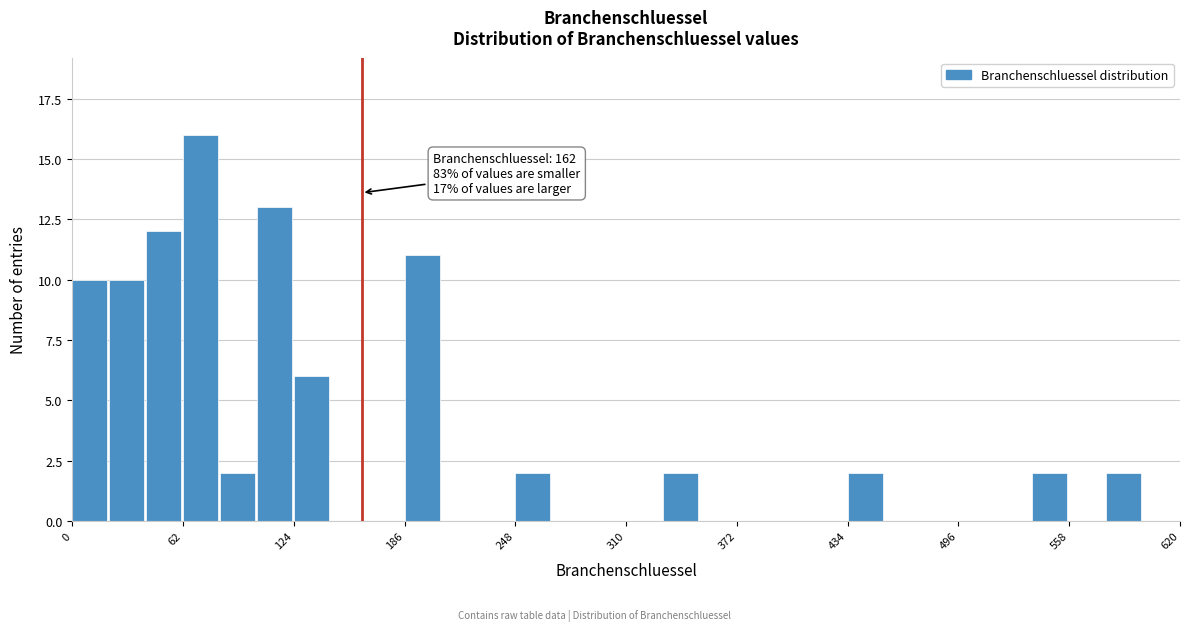

Around what value on the x-axis is the tallest bar? Give the approximate position of its centre, as read against the axis.

70